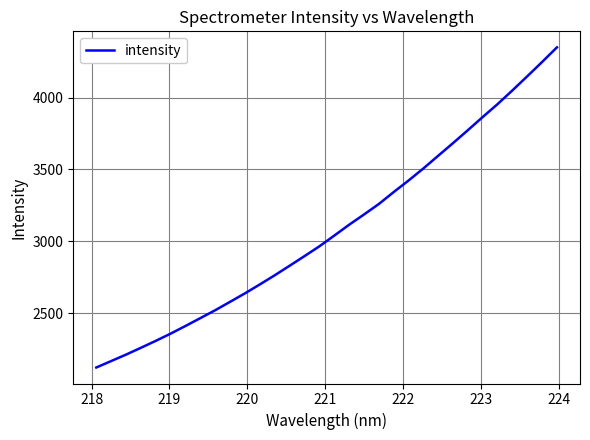

What is the minimum value shown in the chart?

2121.3